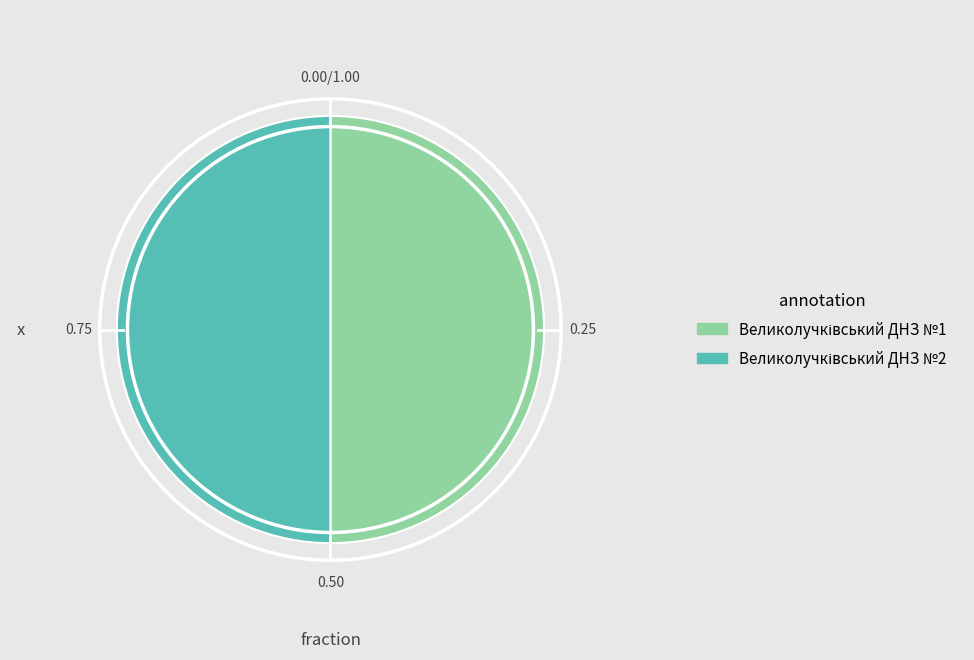

Rank the categories by value from lowest to highest.

Великолучківський ДНЗ №1, Великолучківський ДНЗ №2